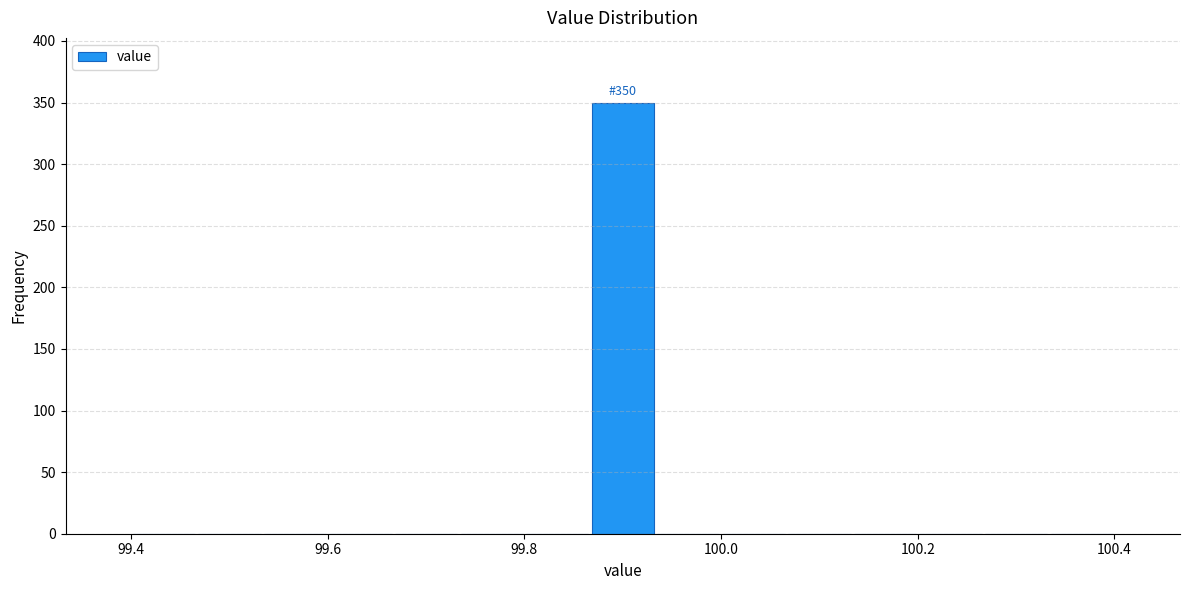

Around what value on the x-axis is the tallest bar? Give the approximate position of its centre, as read against the axis.

99.90